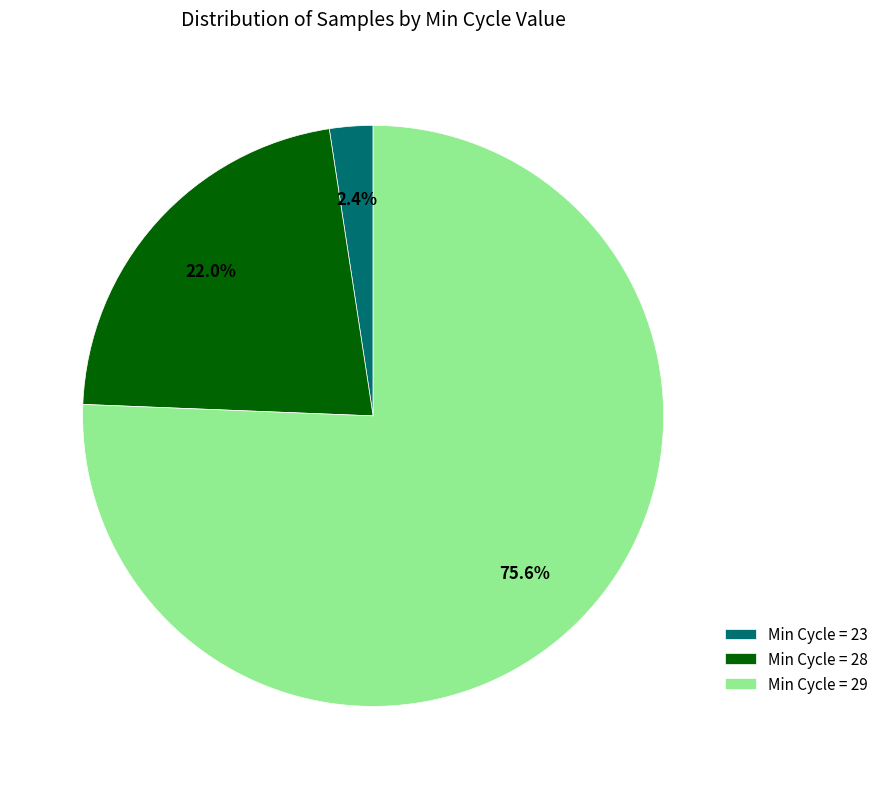

Between Min Cycle = 29 and Min Cycle = 23, which is larger?

Min Cycle = 29